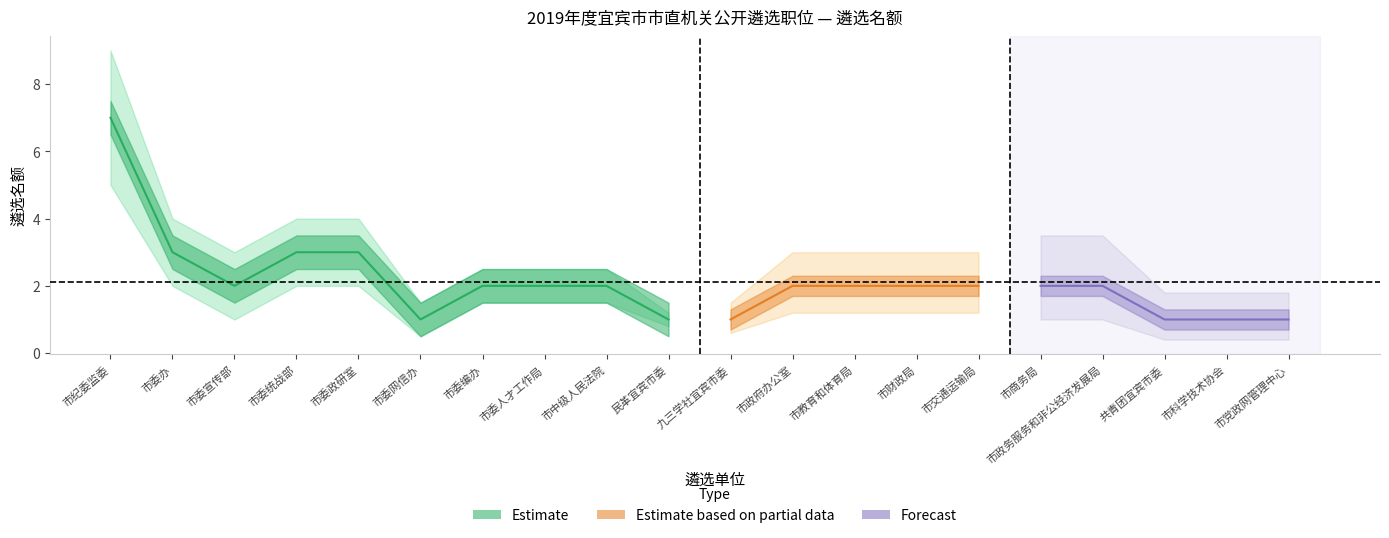

List the labels in order of Estimate value, smallest first.

市委网信办, 民革宜宾市委, 九三学社宜宾市委, 共青团宜宾市委, 市科学技术协会, 市党政网管理中心, 市委宣传部, 市委编办, 市委人才工作局, 市中级人民法院, 市政府办公室, 市教育和体育局, 市财政局, 市交通运输局, 市商务局, 市政务服务和非公经济发展局, 市委办, 市委统战部, 市委政研室, 市纪委监委